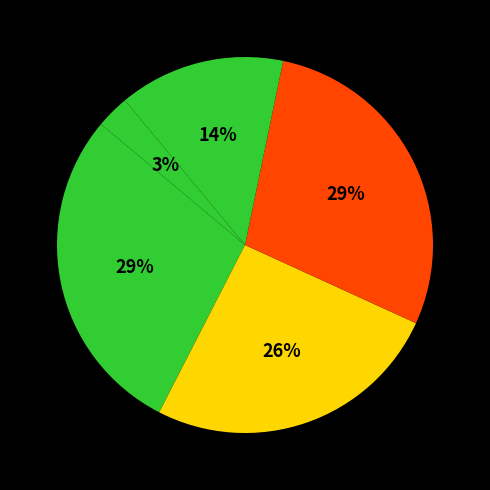

Count the number of slices in the pie.

5